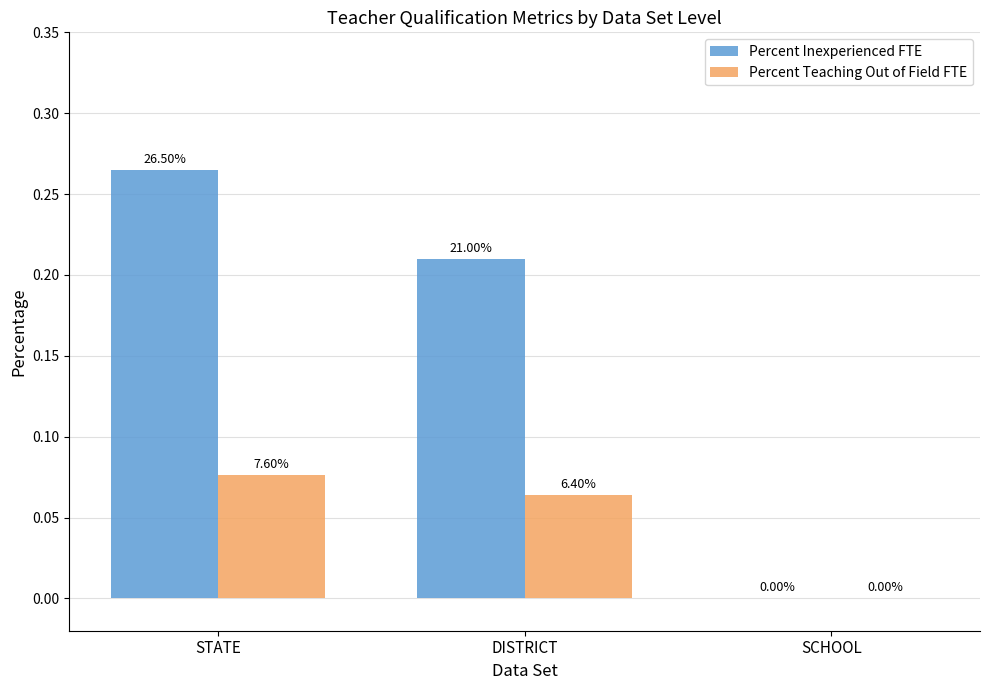

Between STATE and DISTRICT, which is larger?

STATE